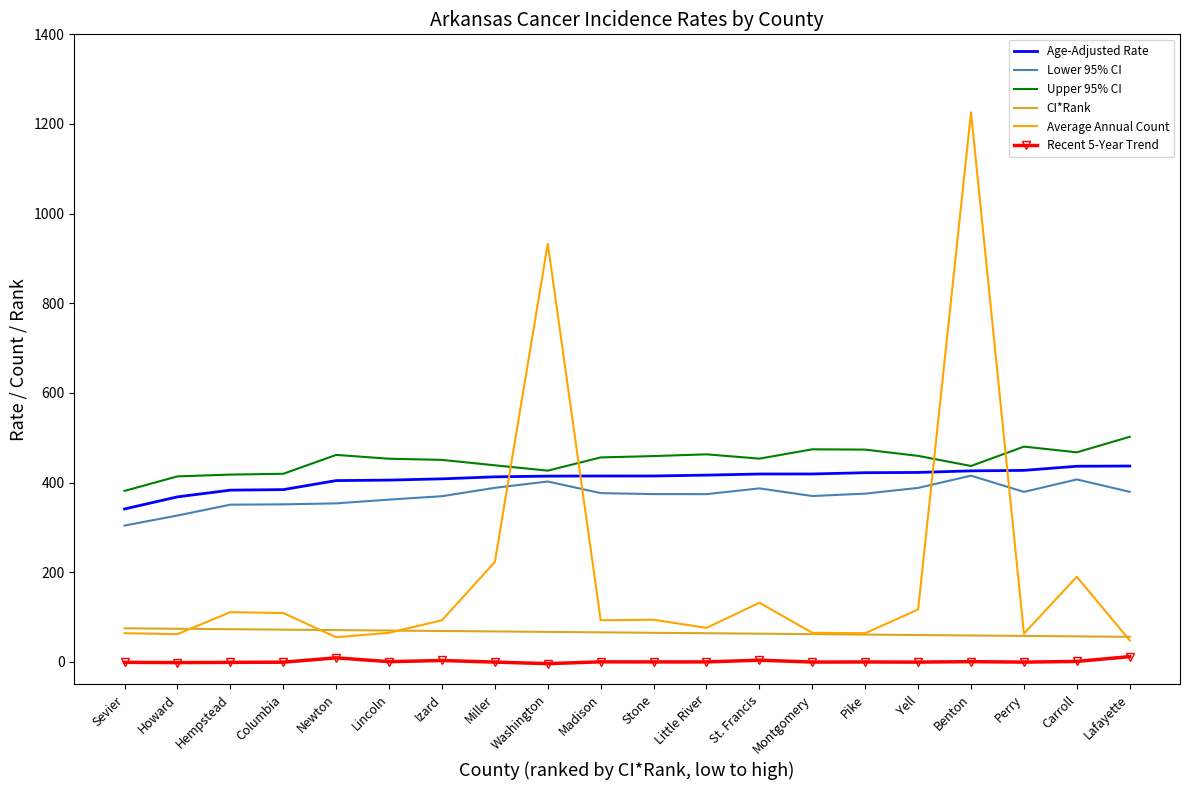

The Average Annual Count series shows 132.0 at St. Francis. True or false?

True